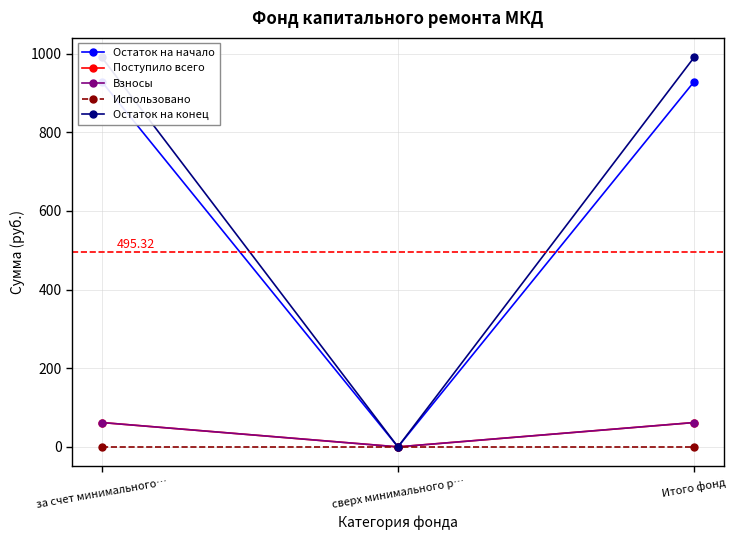

True or false: Поступило всего has a value of 0.0 at сверх минимального р….

True